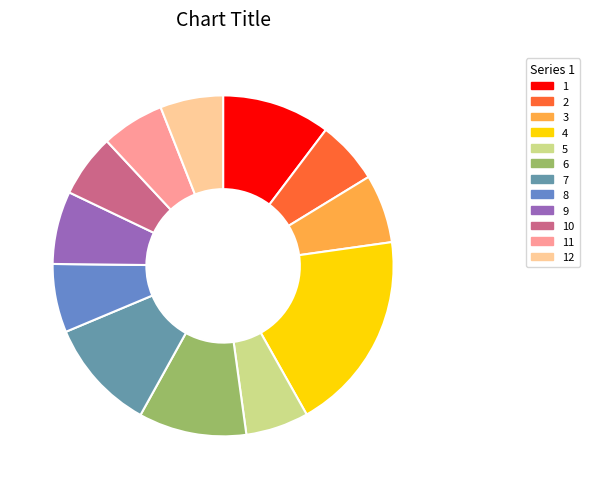

How many slices are in this pie chart?

12